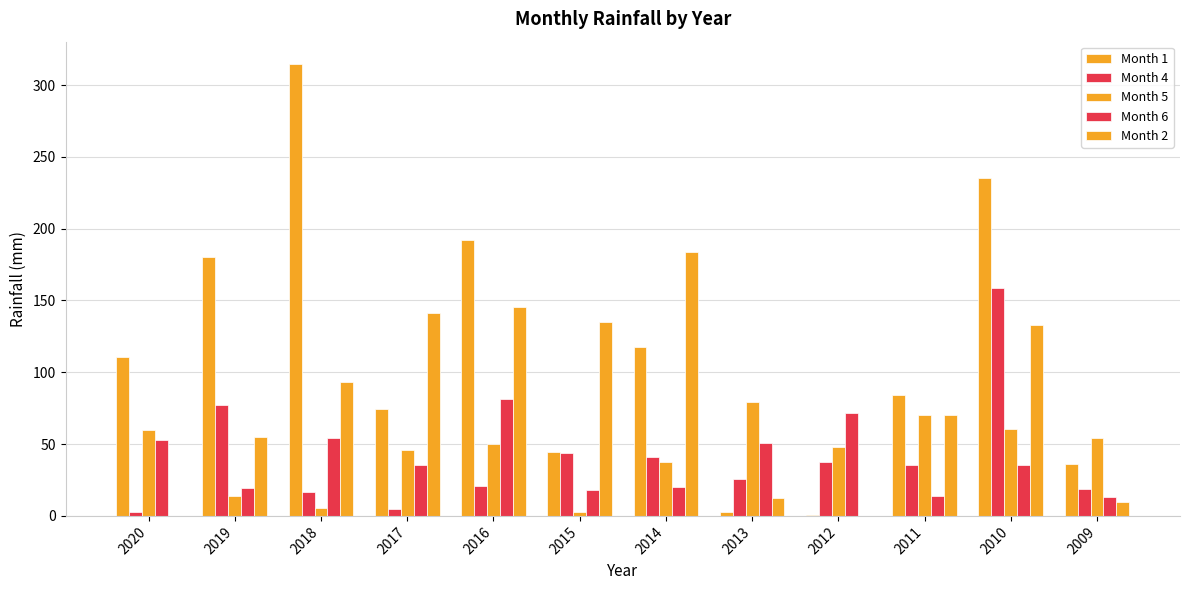

How many groups of bars are there?

12